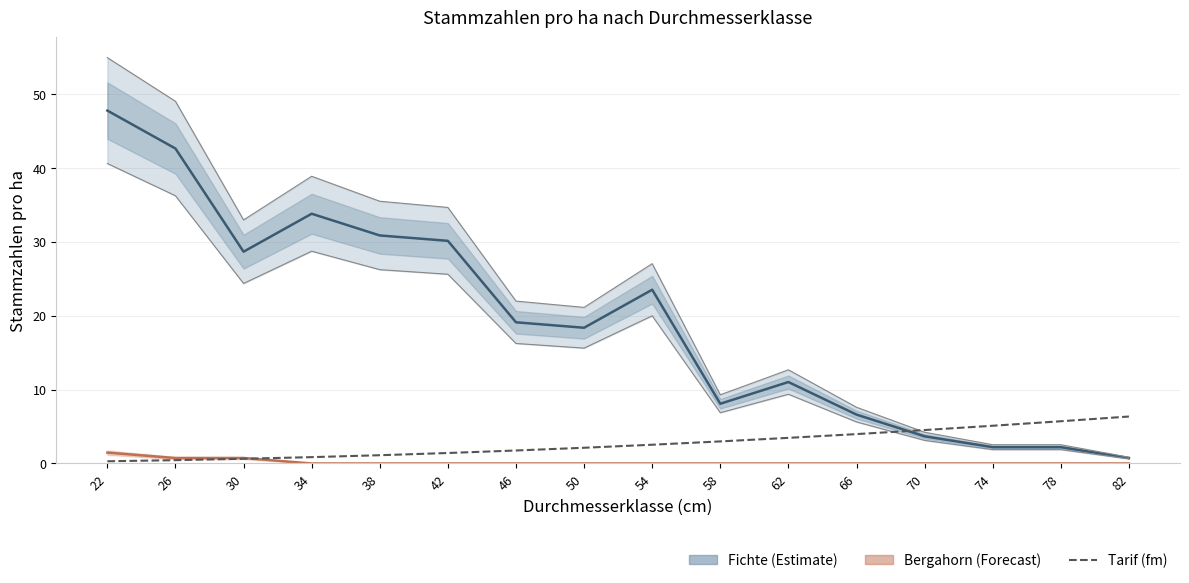

Does the chart display data point markers on the line(s)?

No